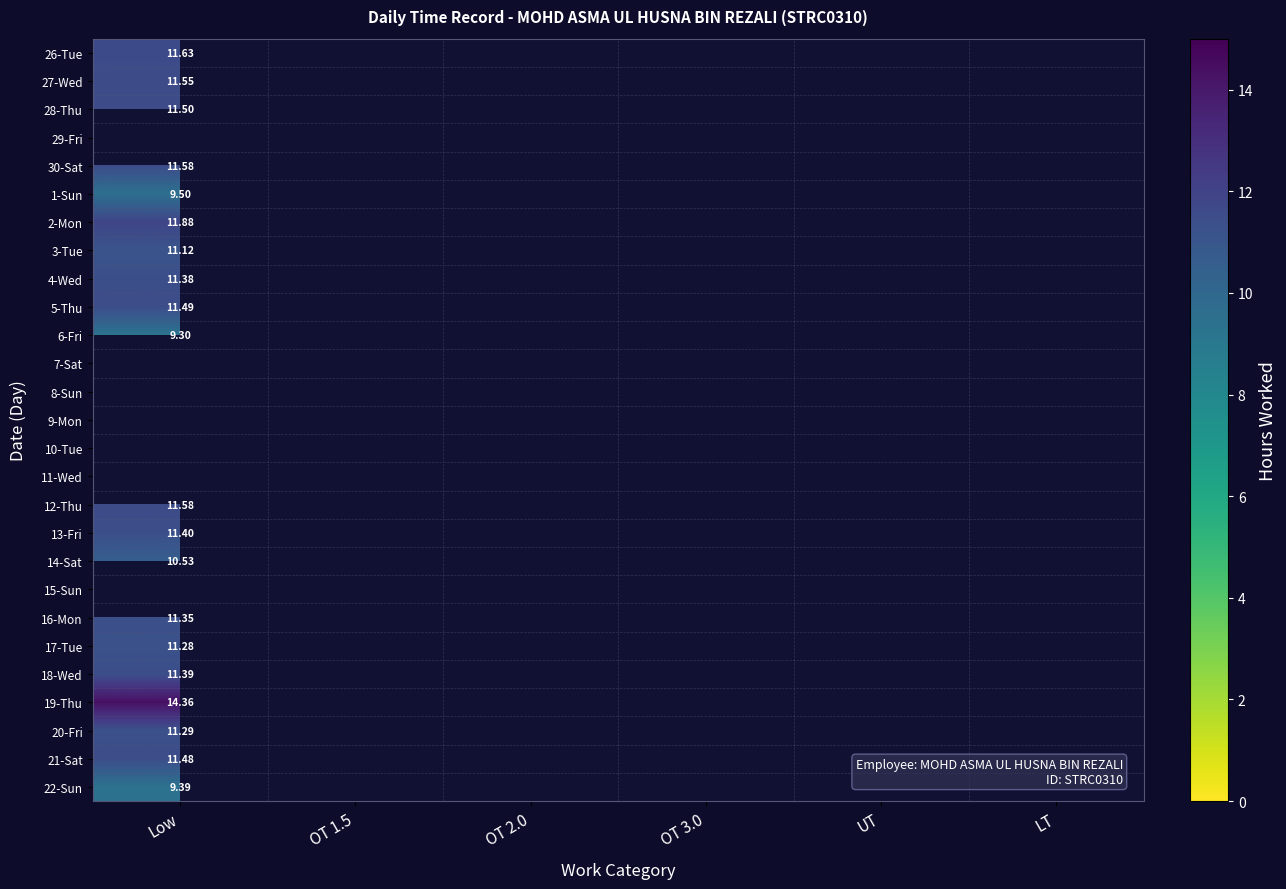

Which has a higher value, UT or OT 1.5?

OT 1.5